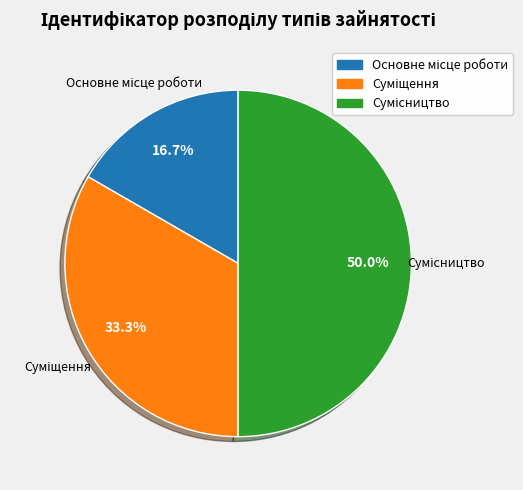

Is the sum of Сумісництво and Суміщення greater than half?

Yes